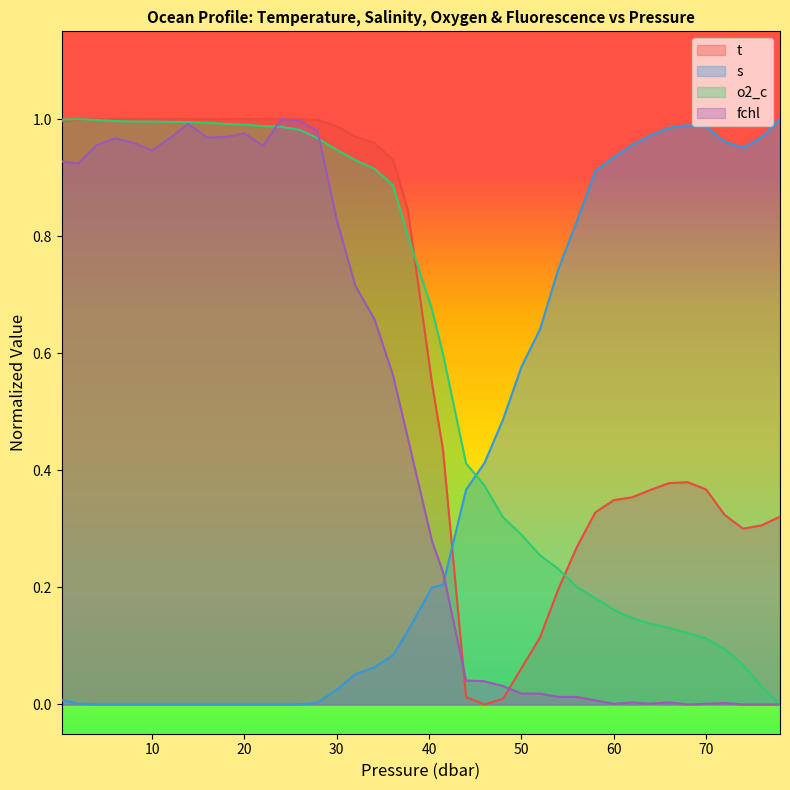

What is the total value across all series at 41.5?

1.5